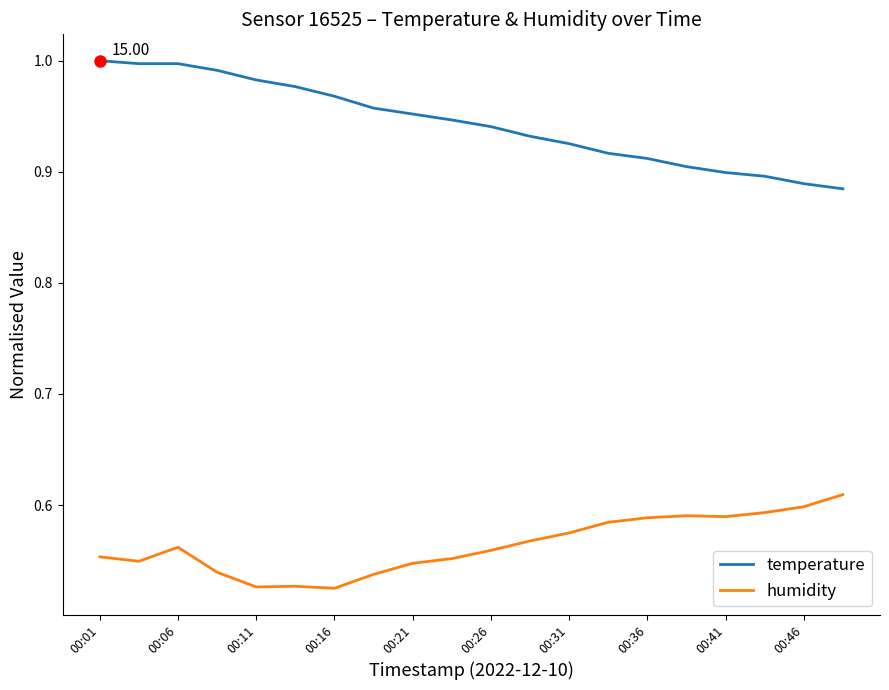

True or false: temperature and humidity cross at least once.

False